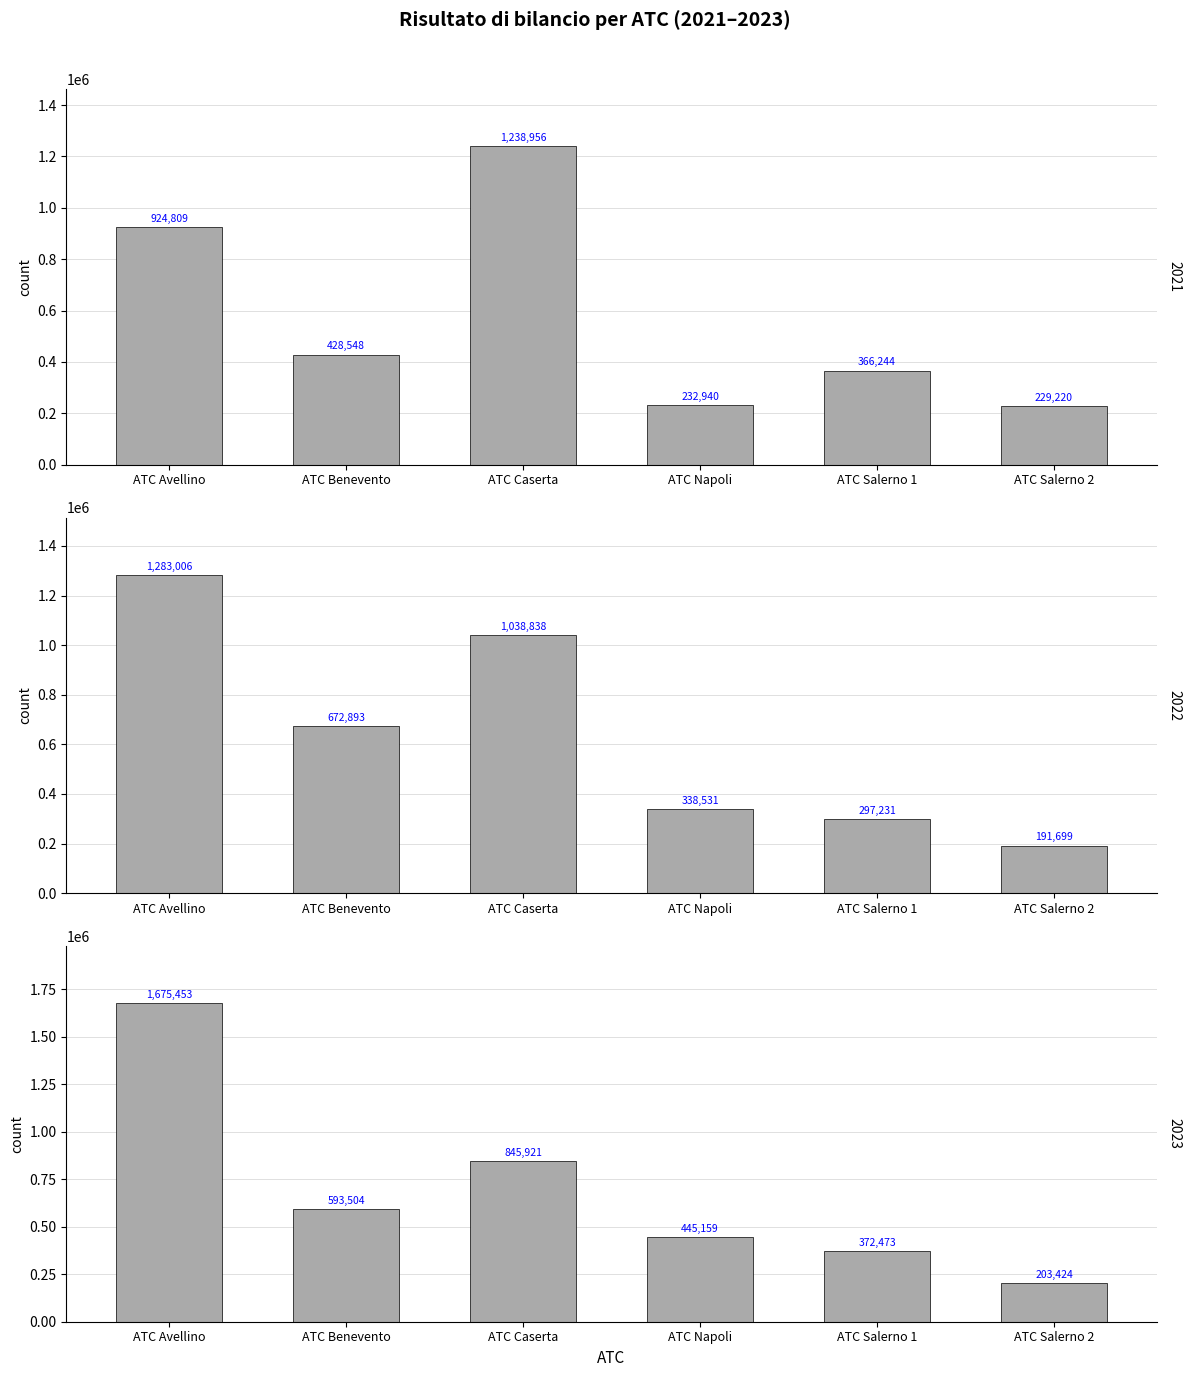

What is the spread (max minus min) of values at ATC Caserta?

393035.2